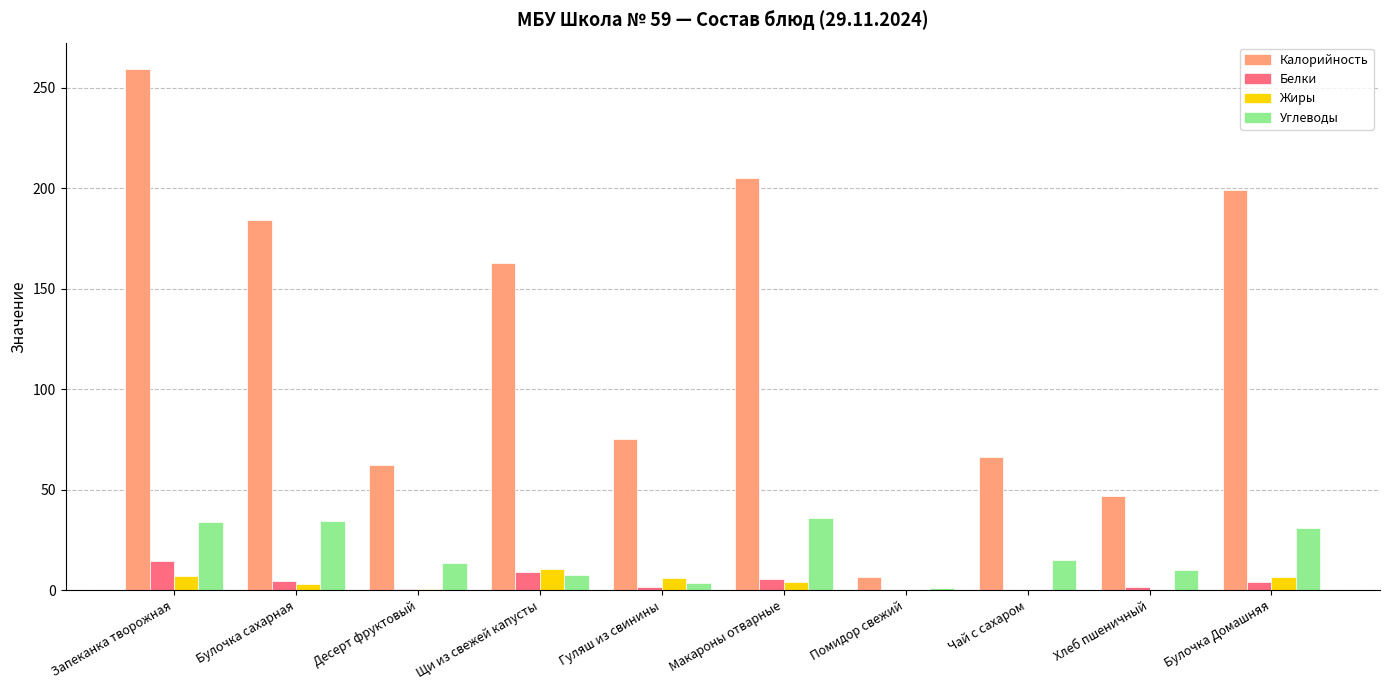

What is the difference between the Углеводы values at Чай с сахаром and Щи из свежей капусты?

7.2